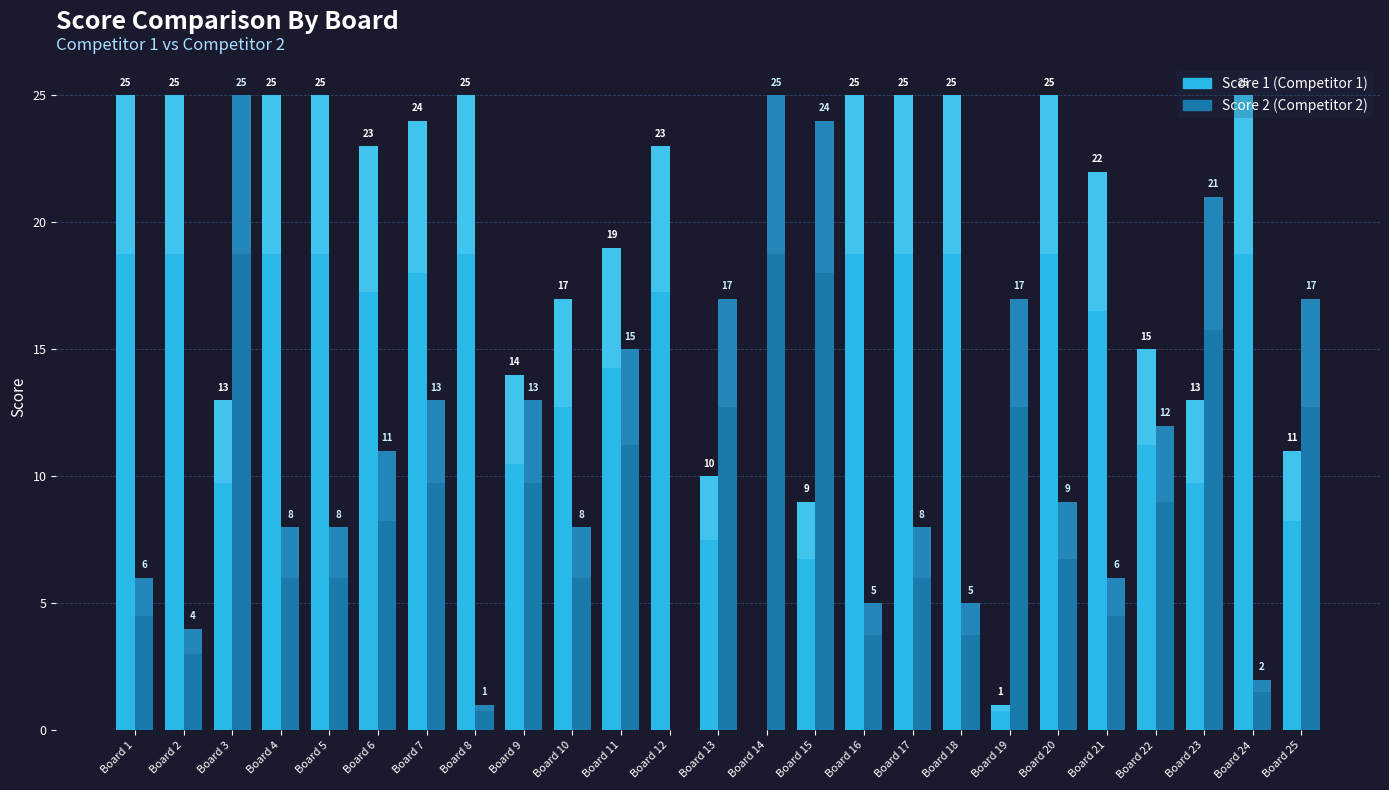

What is the total value across all series at Board 10?

25